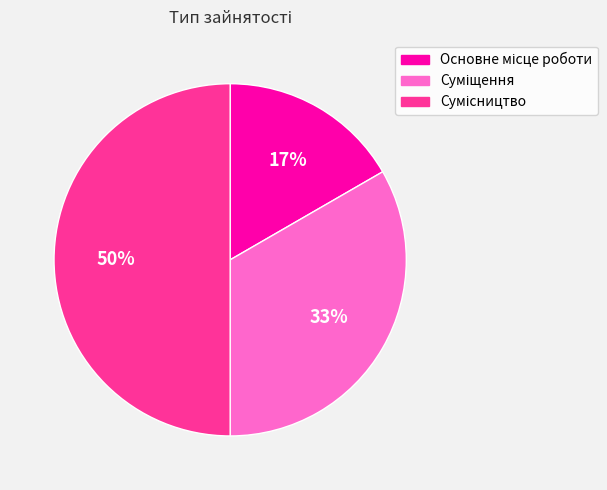

To the nearest percent, what is the difference between the largest and smallest slice percentages?

33%